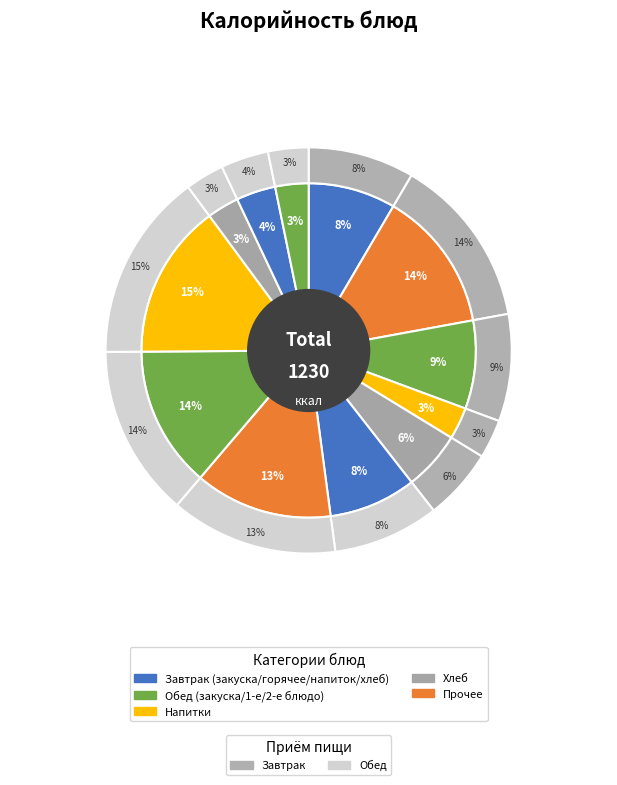

Is it true that Чай с сахаром (Обед) is 17% of the pie?

False